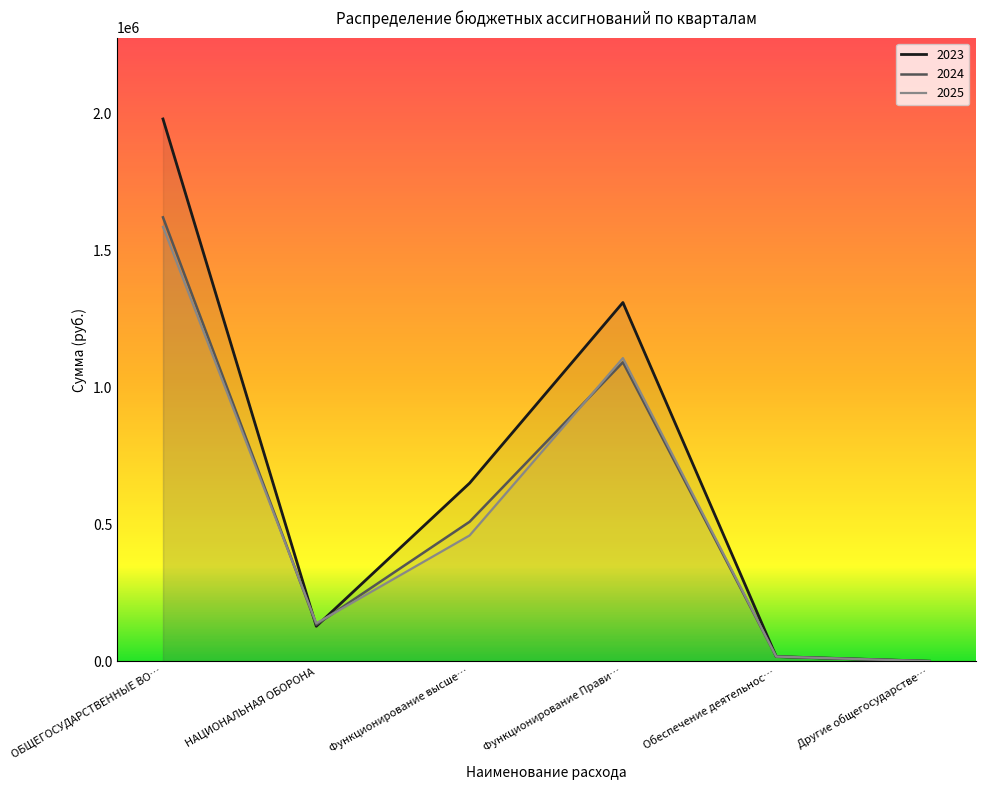

How many interior local peaks does the 2025 series have?

1